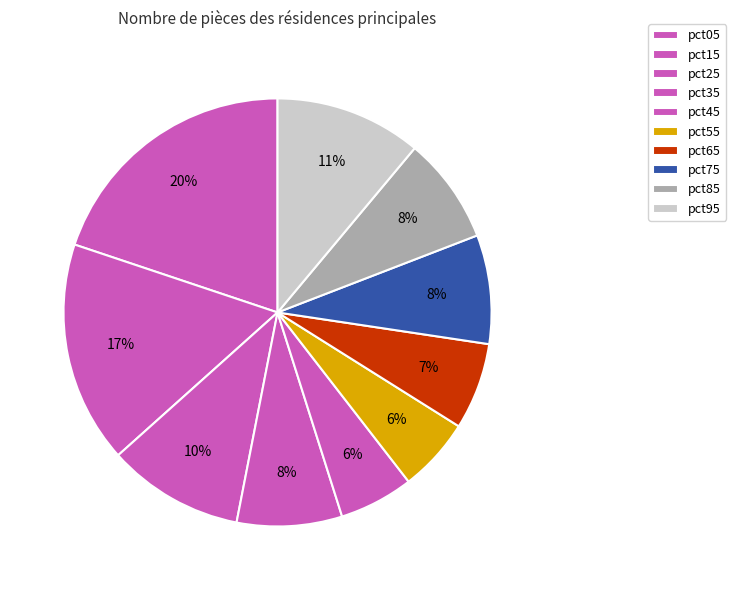

To the nearest percent, what portion does pct45 represent?

6%